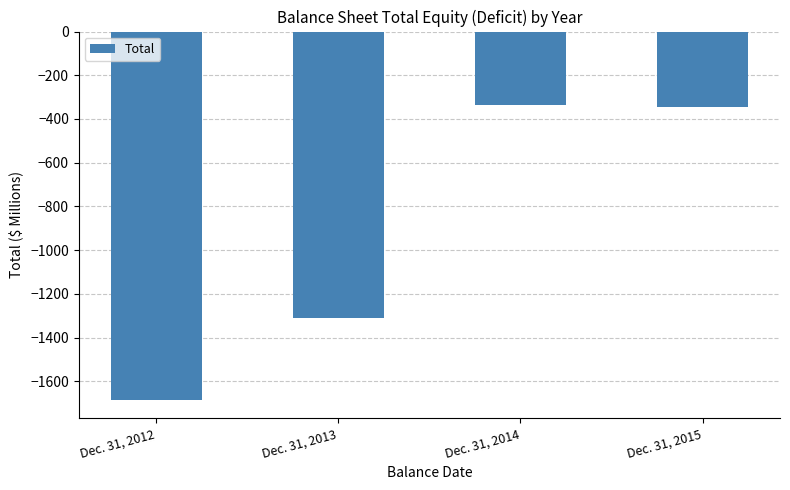

What is the change in value from Dec. 31, 2013 to Dec. 31, 2015?

+967